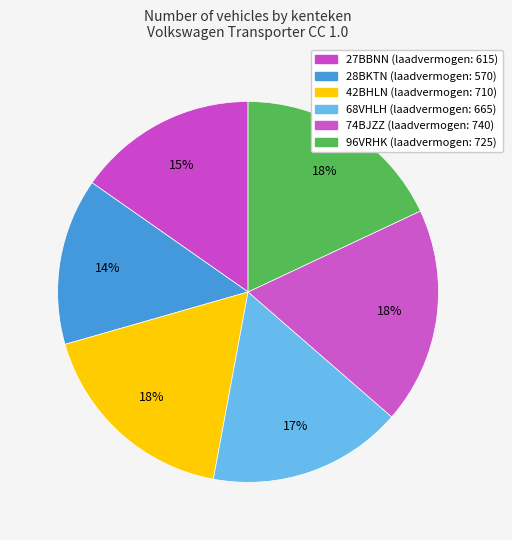

To the nearest percent, what is the combined percentage of 74BJZZ and 42BHLN?

36%